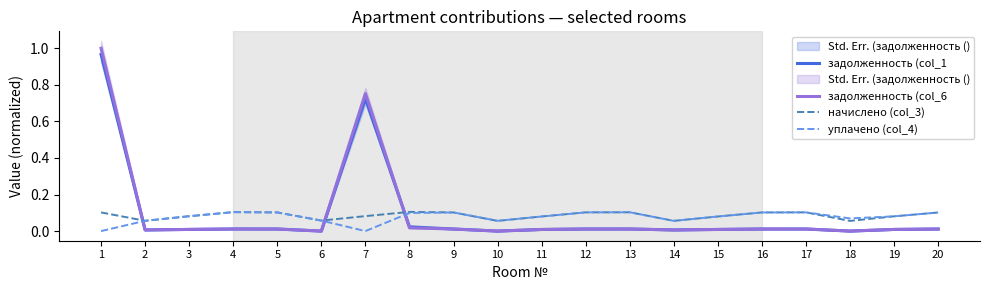

Rank the series by their maximum value, from lowest to highest.

уплачено (col_4), начислено (col_3), задолженность (col_1, задолженность (col_6